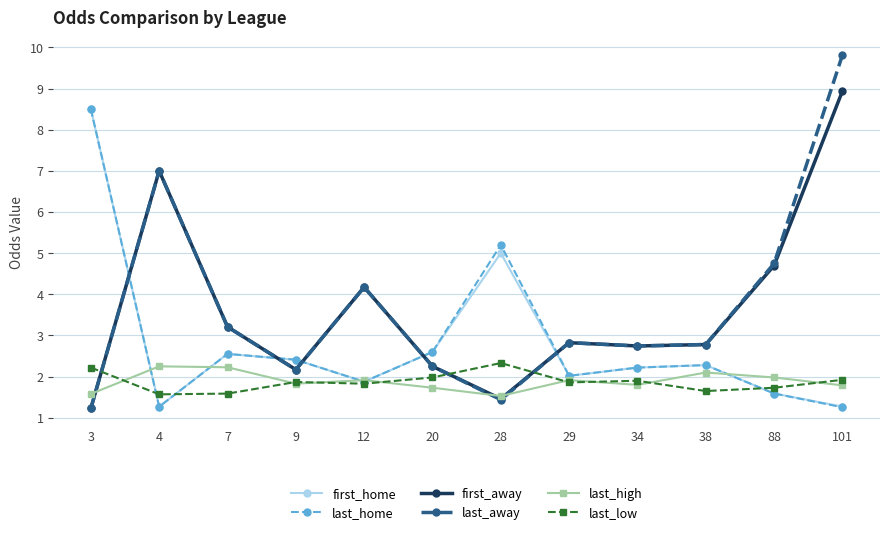

What are all the series names shown in the legend?

first_home, last_home, first_away, last_away, last_high, last_low